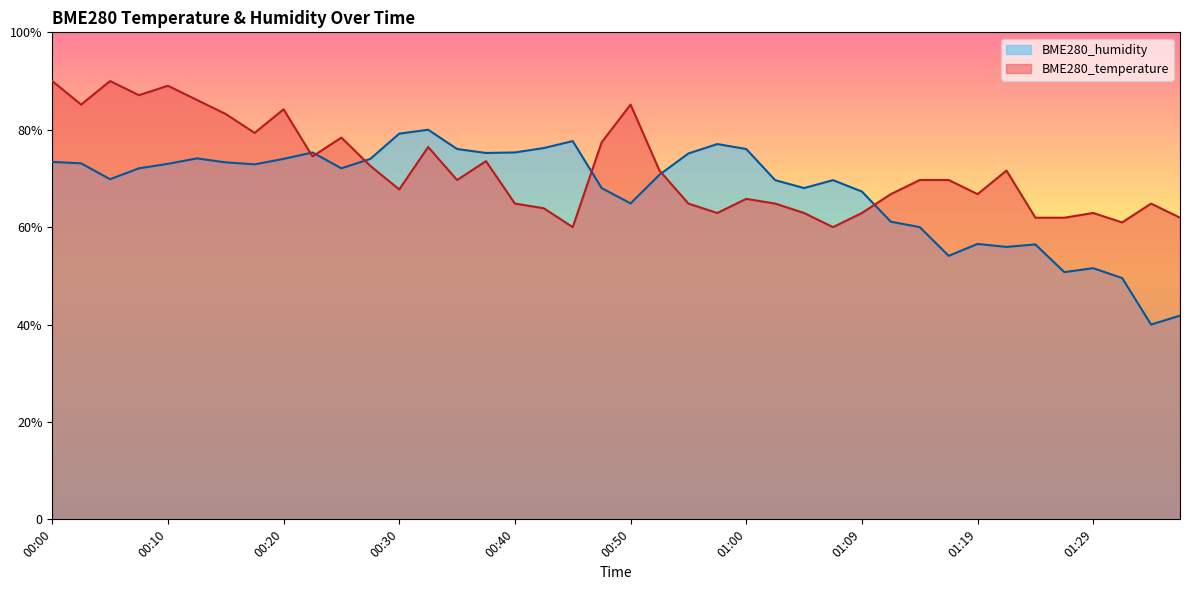

Reading right to left, what are all the values shown in this chart?

BME280_humidity: 01:37=41.8	01:34=40.0	01:32=49.5	01:29=51.6	01:27=50.8	01:24=56.4	01:22=55.9	01:19=56.5	01:17=54.1	01:14=60.0	01:12=61.1	01:09=67.3	01:07=69.6	01:05=68.0	01:02=69.6	01:00=76.0	00:57=77.1	00:55=75.1	00:52=70.8	00:50=64.9	00:47=68.0	00:45=77.7	00:42=76.2	00:40=75.3	00:37=75.2	00:35=76.0	00:32=80.0	00:30=79.2	00:27=74.0	00:25=72.1	00:22=75.3	00:20=74.0	00:18=72.9	00:15=73.3	00:13=74.1	00:10=73.0	00:08=72.1	00:05=69.8	00:03=73.1	00:00=73.4
BME280_temperature: 01:37=61.9	01:34=64.8	01:32=61.0	01:29=62.9	01:27=61.9	01:24=61.9	01:22=71.6	01:19=66.8	01:17=69.7	01:14=69.7	01:12=66.8	01:09=62.9	01:07=60.0	01:05=62.9	01:02=64.8	01:00=65.8	00:57=62.9	00:55=64.8	00:52=71.6	00:50=85.2	00:47=77.4	00:45=60.0	00:42=63.9	00:40=64.8	00:37=73.5	00:35=69.7	00:32=76.5	00:30=67.7	00:27=72.6	00:25=78.4	00:22=74.5	00:20=84.2	00:18=79.4	00:15=83.2	00:13=86.1	00:10=89.0	00:08=87.1	00:05=90.0	00:03=85.2	00:00=90.0